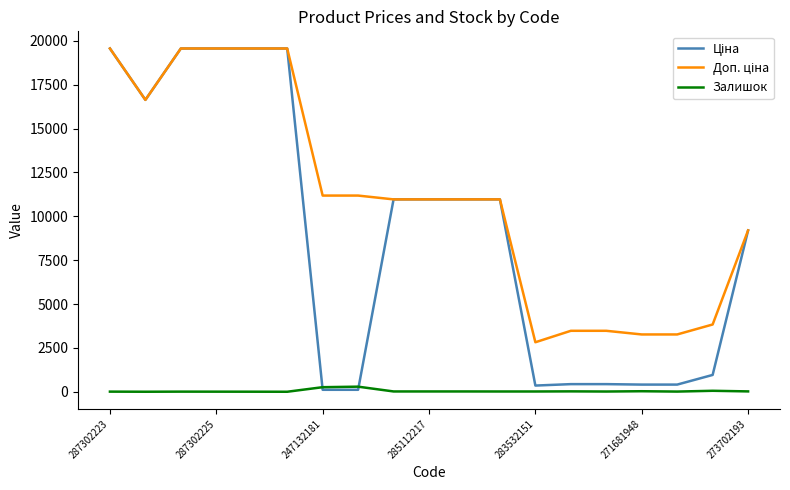

What is the maximum value shown in the chart?

19564.9